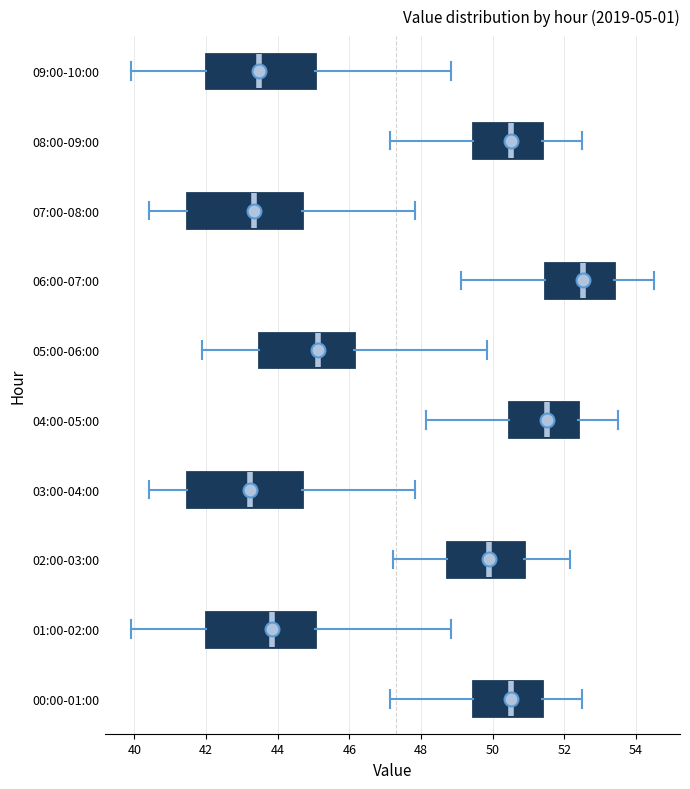

Reading bottom to top, transcribe this box plot: for each box, give where its median line is, the range the box spans, and where its two whiskers end, as read against the x-axis. The values are not printed on the chart, so give them approximately, as read against the axis.

00:00-01:00: median 50.6, box 49.4 to 51.4, whiskers 47.2 to 52.6
01:00-02:00: median 43.8, box 42.0 to 45.0, whiskers 40.0 to 48.8
02:00-03:00: median 49.8, box 48.8 to 50.8, whiskers 47.2 to 52.2
03:00-04:00: median 43.2, box 41.4 to 44.6, whiskers 40.4 to 47.8
04:00-05:00: median 51.6, box 50.4 to 52.4, whiskers 48.2 to 53.6
05:00-06:00: median 45.2, box 43.4 to 46.2, whiskers 42.0 to 49.8
06:00-07:00: median 52.6, box 51.4 to 53.4, whiskers 49.2 to 54.6
07:00-08:00: median 43.4, box 41.4 to 44.6, whiskers 40.4 to 47.8
08:00-09:00: median 50.6, box 49.4 to 51.4, whiskers 47.2 to 52.6
09:00-10:00: median 43.4, box 42.0 to 45.0, whiskers 40.0 to 48.8